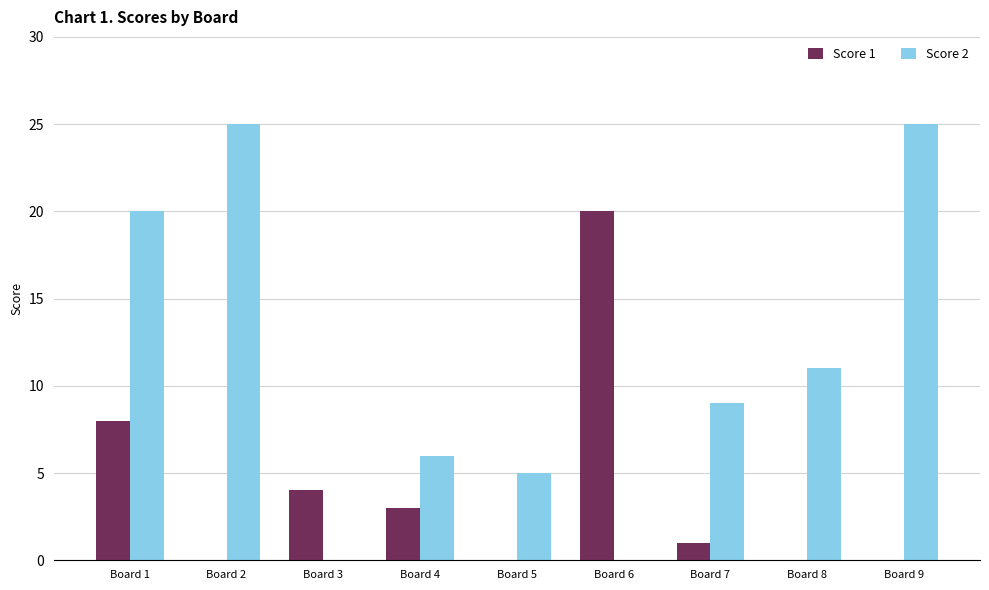

What is the spread (max minus min) of values at Board 2?

25